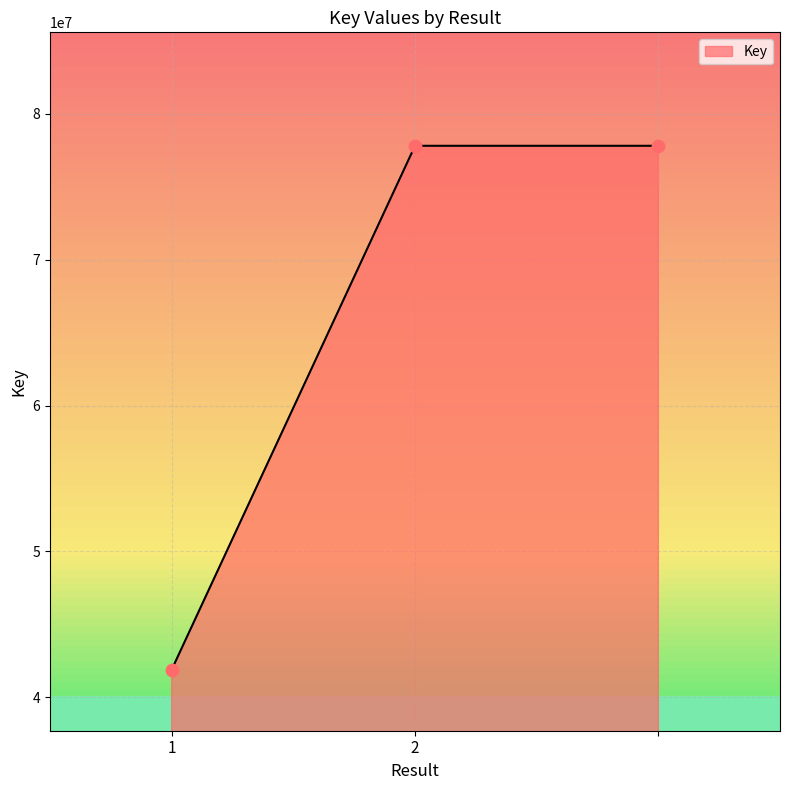

What is the difference between the second highest and minimum values?

35932861